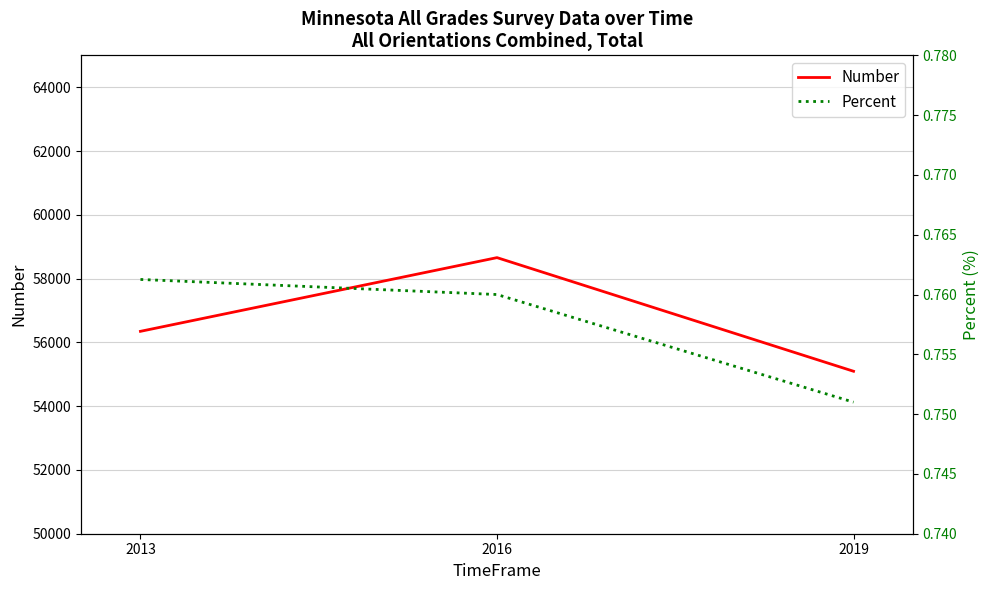

Reading left to right, list all the values displayed in this chart.

Number: 2013=56346.0	2016=58657.0	2019=55094.0
Percent: 2013=0.8	2016=0.8	2019=0.8